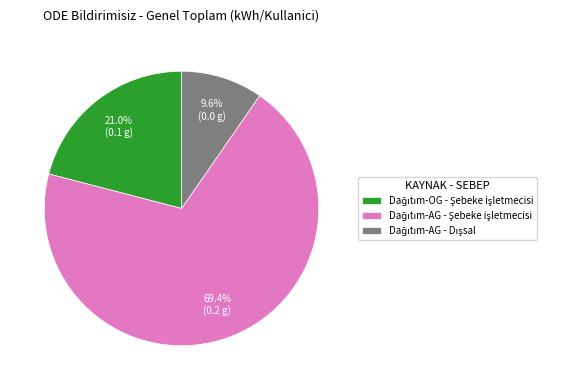

Is there a majority slice in this chart?

Yes